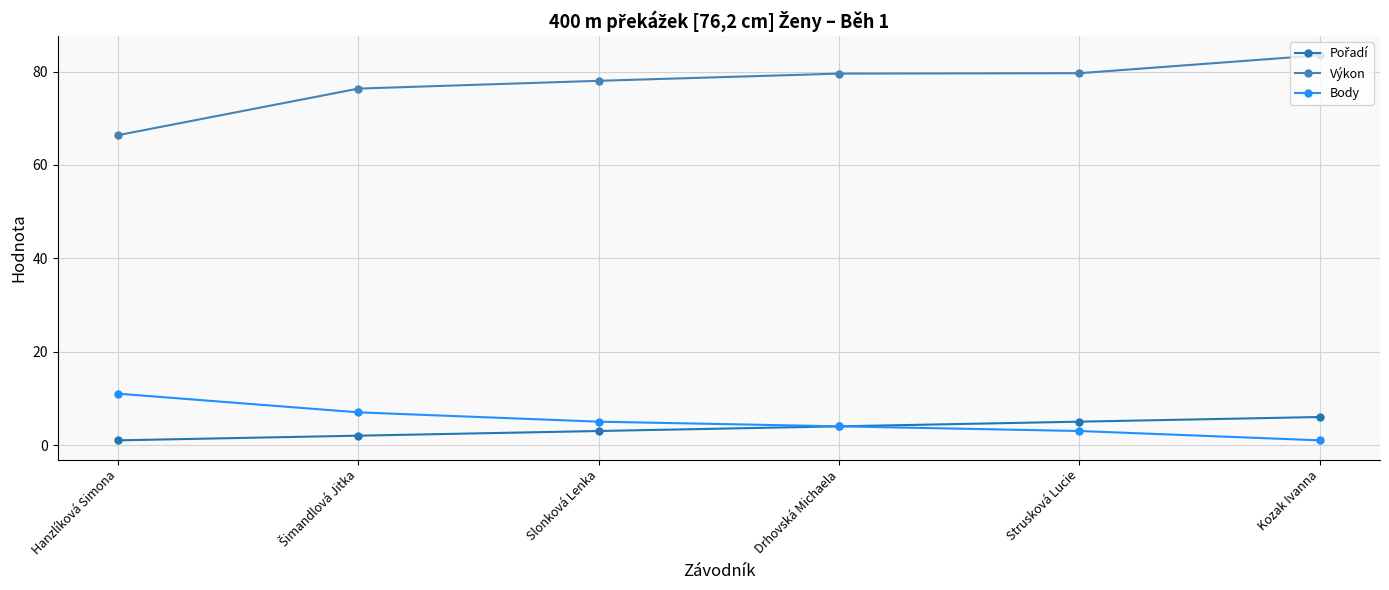

What is the maximum value shown in the chart?

83.5